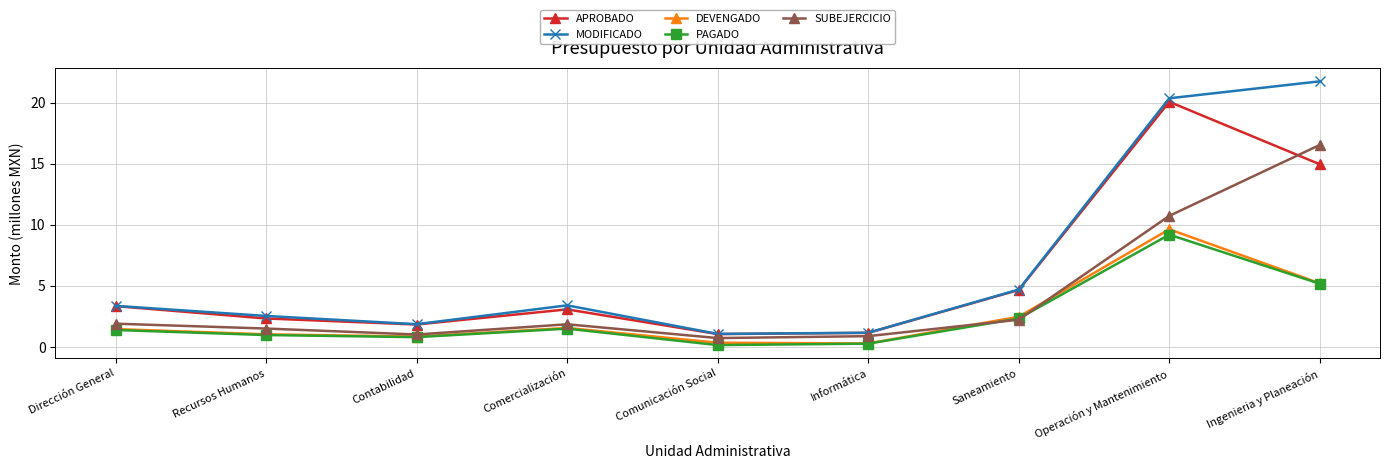

Is it true that APROBADO equals 1.0 at Recursos Humanos?

False